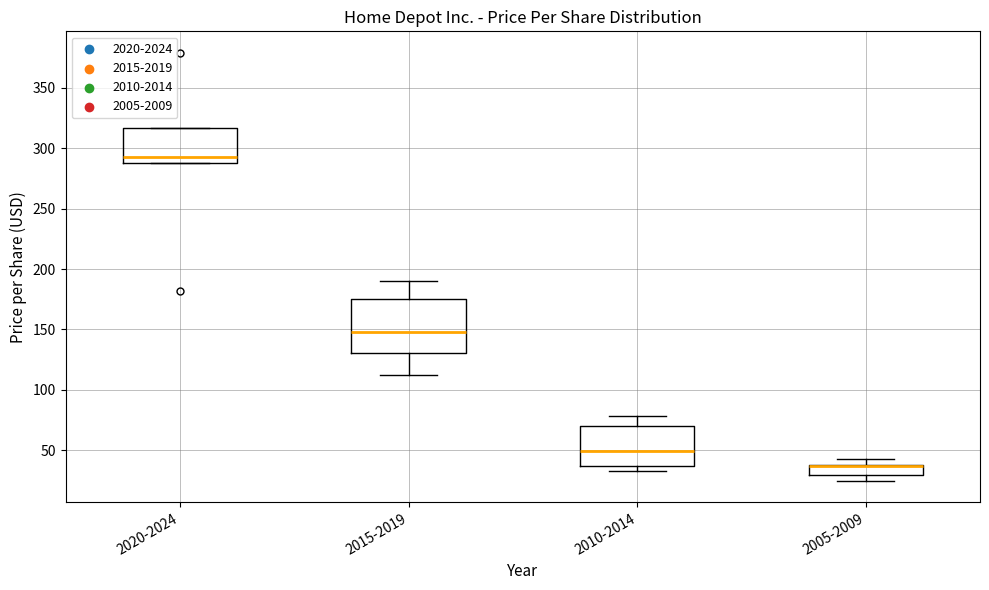

Reading left to right, read every box against the y-axis: the position of its median line, the range the box covers, and the ends of its whiskers. The values are not printed on the chart, so give them approximately, as read against the axis.

2020-2024: median 295, box 290 to 315, whiskers 290 to 315
2015-2019: median 150, box 130 to 175, whiskers 110 to 190
2010-2014: median 50, box 35 to 70, whiskers 35 (just below the box's lower edge) to 80
2005-2009: median 35 (drawn on the box's upper edge), box 30 to 40, whiskers 25 to 45